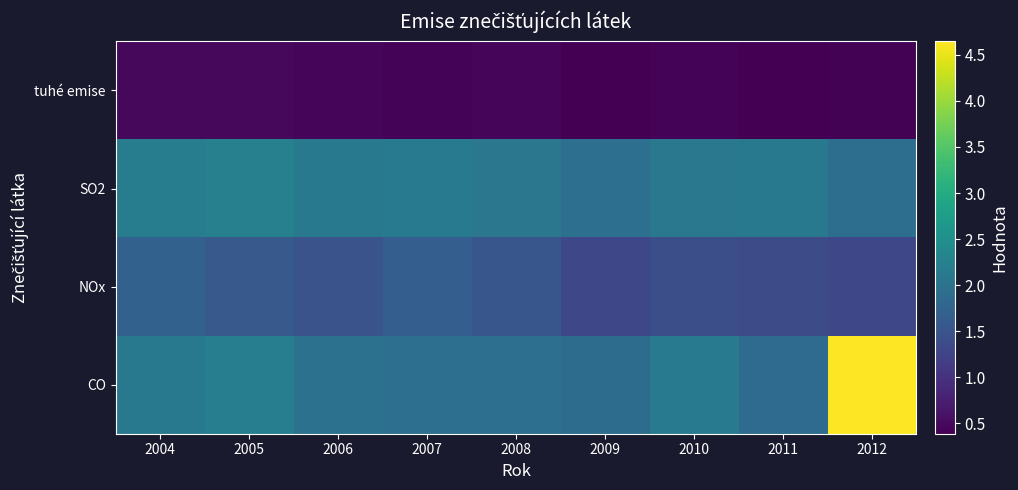

What is the total value across all series at 2010?

6.1